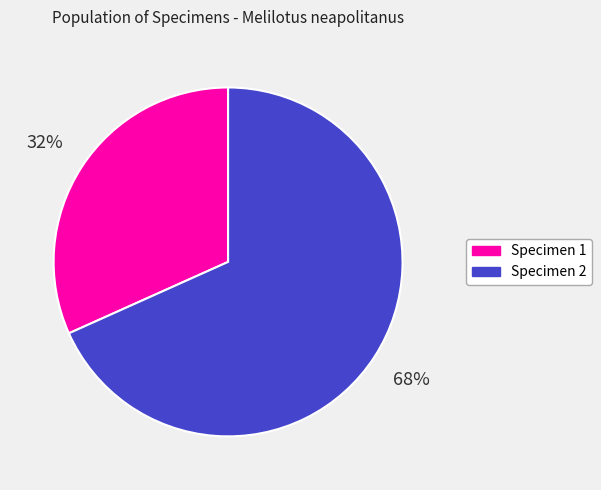

Which category has the biggest portion of the pie?

Specimen 2